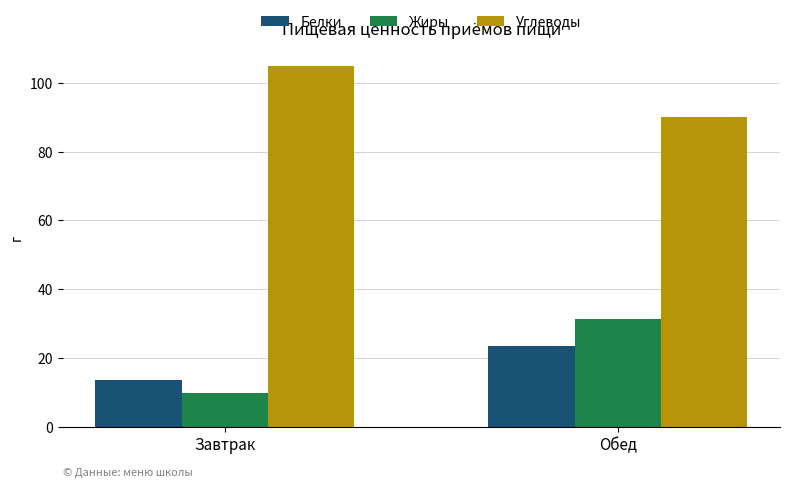

Are the bars grouped side by side (vs. stacked)?

Yes